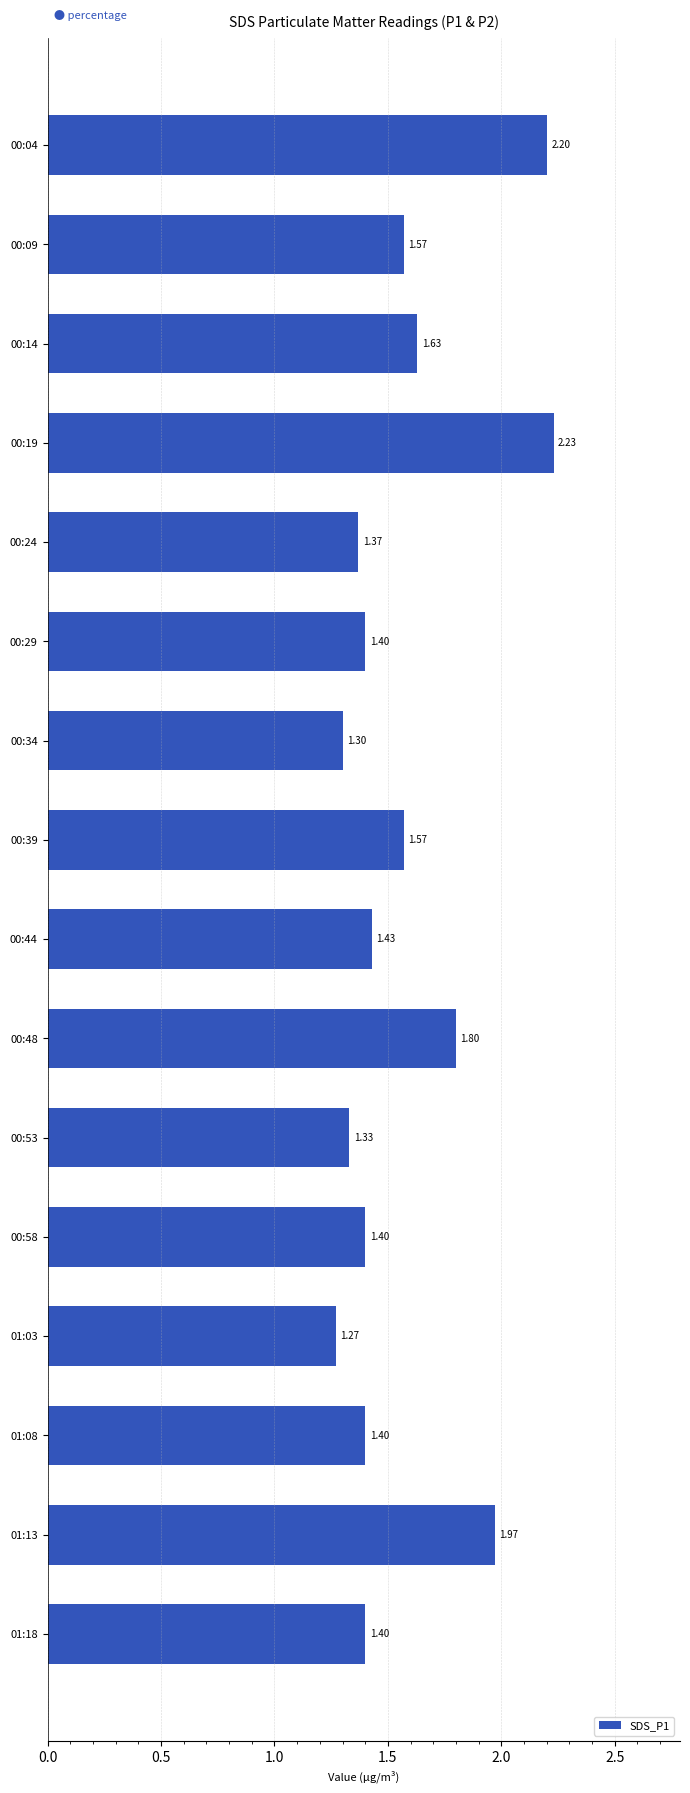

What is the difference between the maximum and minimum values?

1.0